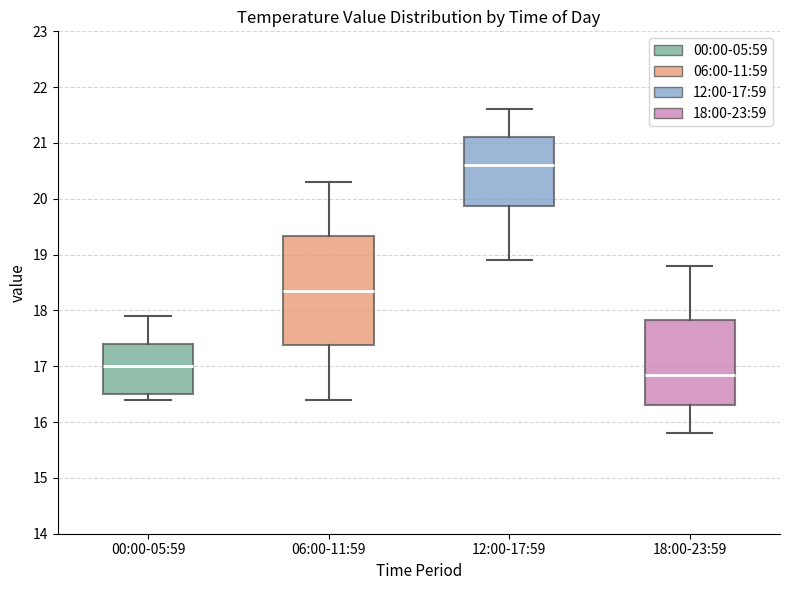

Reading left to right, read every box against the y-axis: the position of its median line, the range the box covers, and the ends of its whiskers. The values are not printed on the chart, so give them approximately, as read against the axis.

00:00-05:59: median 17.0, box 16.5 to 17.4, whiskers 16.4 to 17.9
06:00-11:59: median 18.4, box 17.4 to 19.3, whiskers 16.4 to 20.3
12:00-17:59: median 20.6, box 19.9 to 21.1, whiskers 18.9 to 21.6
18:00-23:59: median 16.9, box 16.3 to 17.8, whiskers 15.8 to 18.8